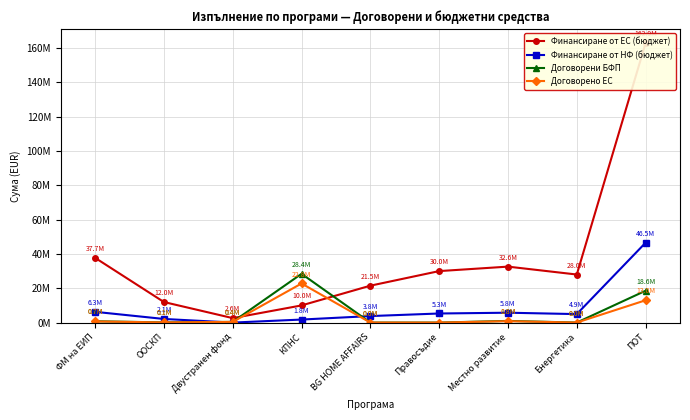

What position from the left is ФМ на ЕИП?

1